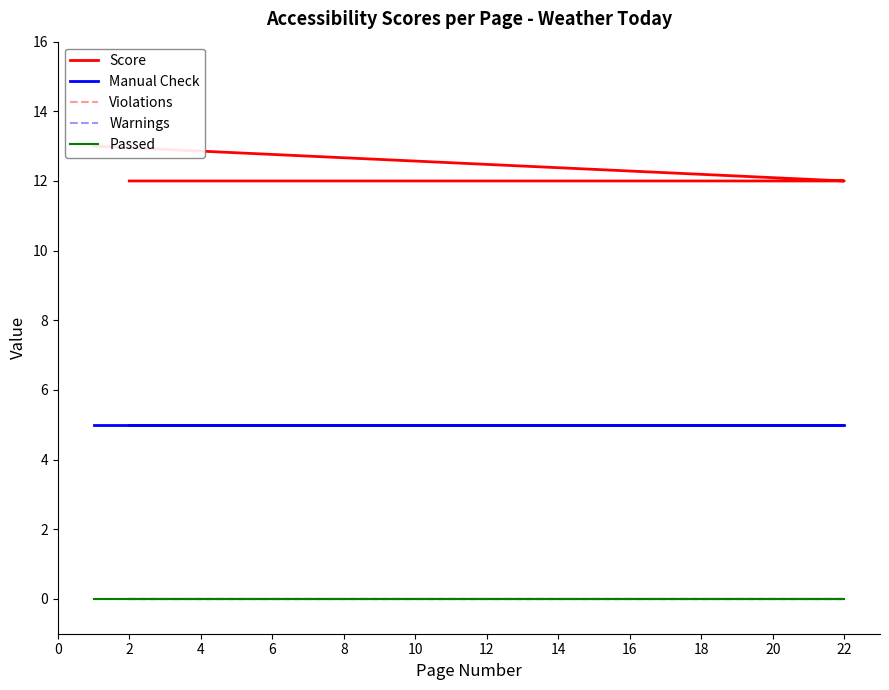

How many values in the Score series exceed 12?

1